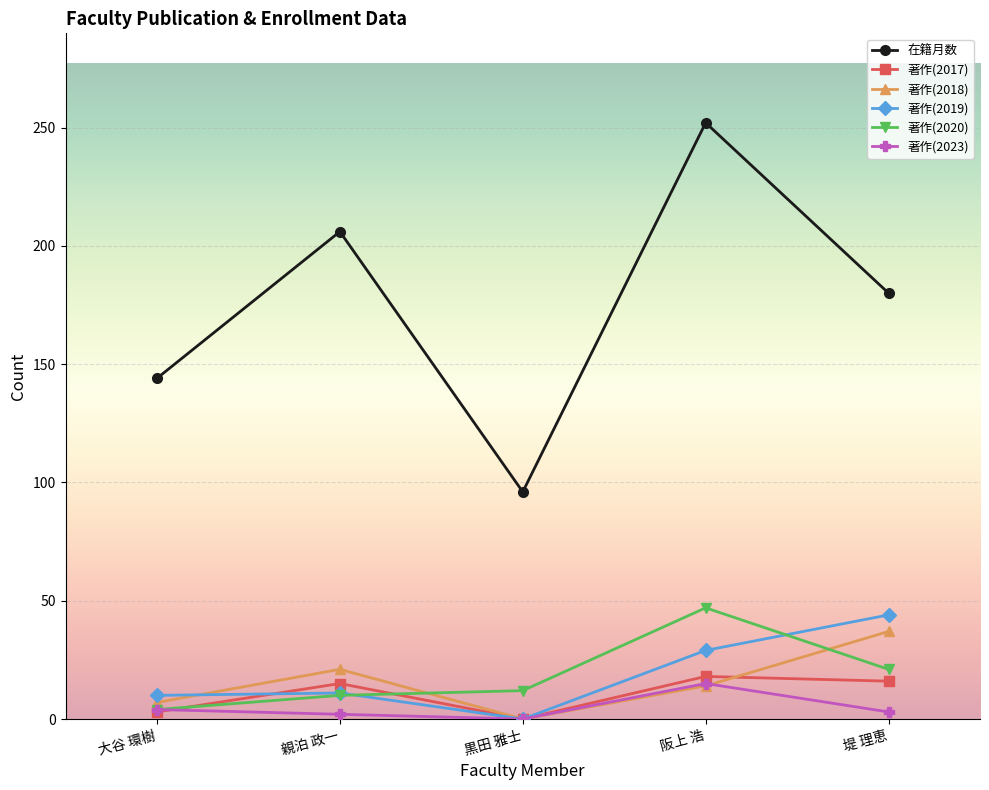

How many data points in 著作(2019) are less than 11?

2